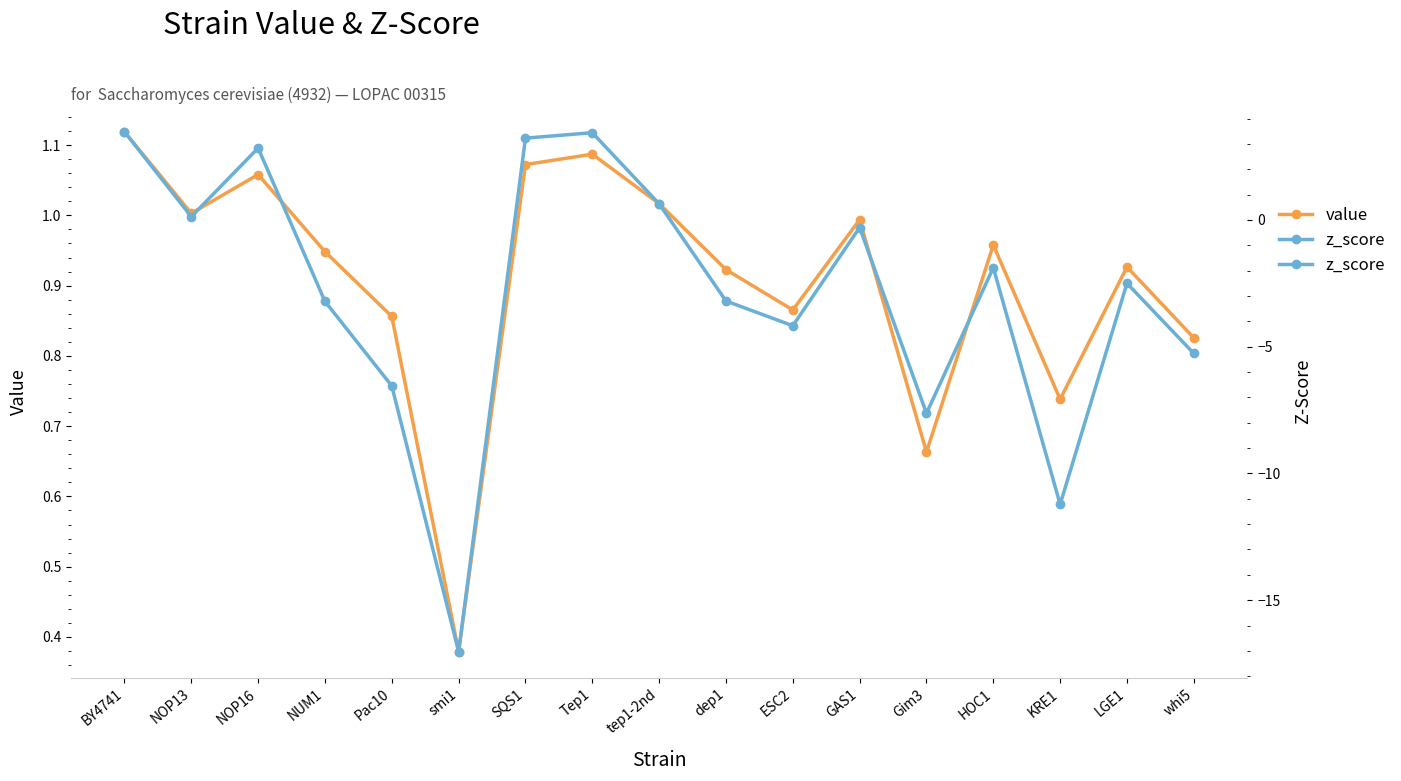

What is the maximum value shown in the chart?

3.5